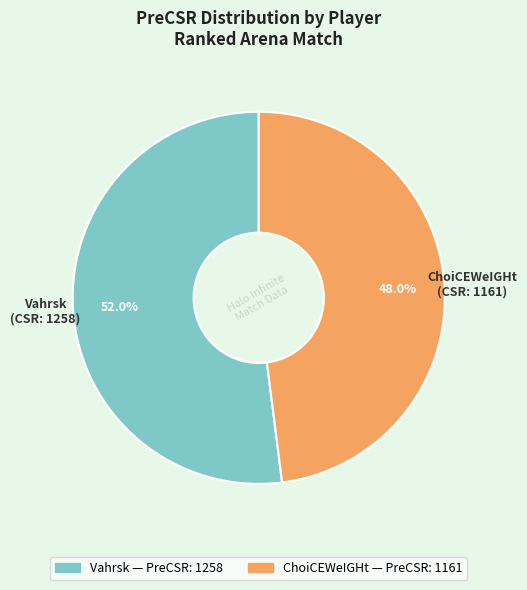

What percentage is the Vahrsk slice, to the nearest percent?

52%